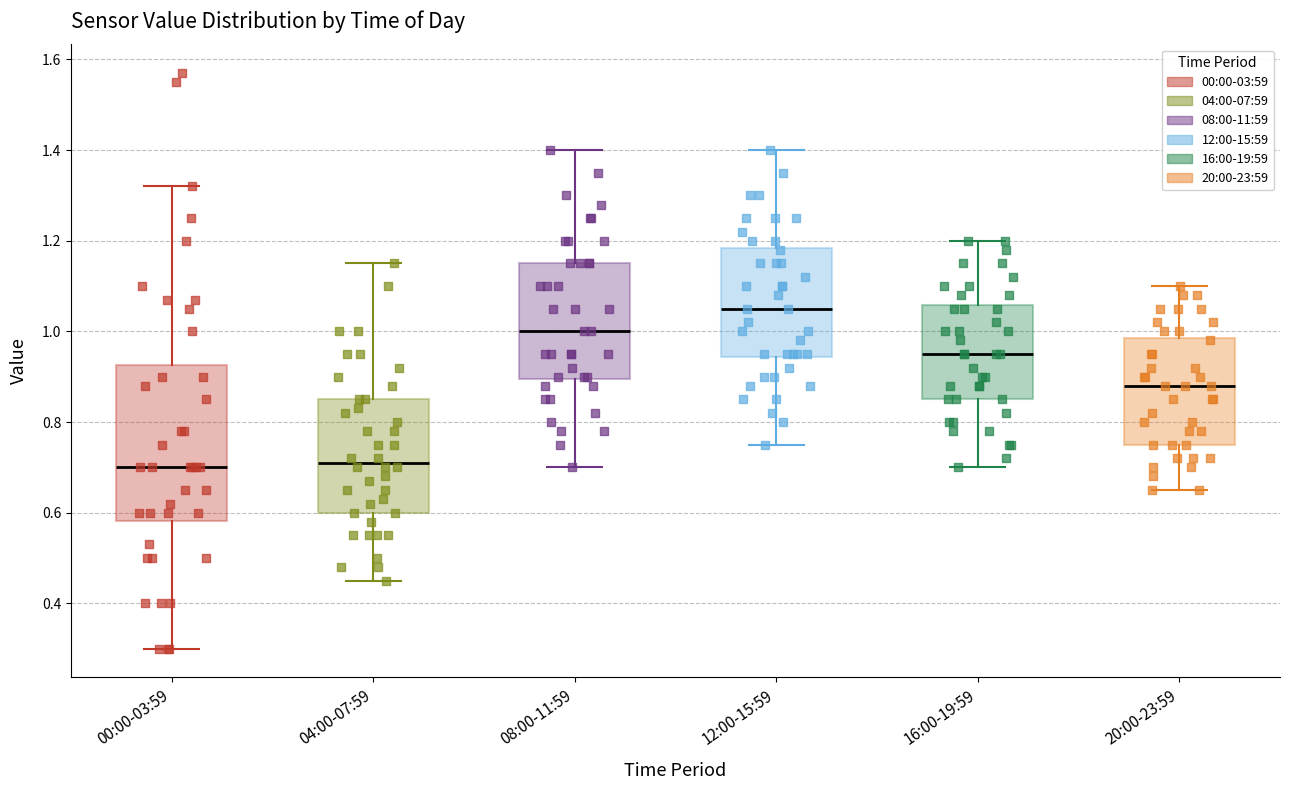

Reading left to right, transcribe this box plot: for each box, give where its median line is, the range the box spans, and where its two whiskers end, as read against the y-axis. The values are not printed on the chart, so give them approximately, as read against the axis.

00:00-03:59: median 0.70, box 0.58 to 0.92, whiskers 0.30 to 1.32
04:00-07:59: median 0.72, box 0.60 to 0.86, whiskers 0.46 to 1.16
08:00-11:59: median 1.00, box 0.90 to 1.16, whiskers 0.70 to 1.40
12:00-15:59: median 1.06, box 0.94 to 1.18, whiskers 0.76 to 1.40
16:00-19:59: median 0.96, box 0.86 to 1.06, whiskers 0.70 to 1.20
20:00-23:59: median 0.88, box 0.76 to 0.98, whiskers 0.66 to 1.10